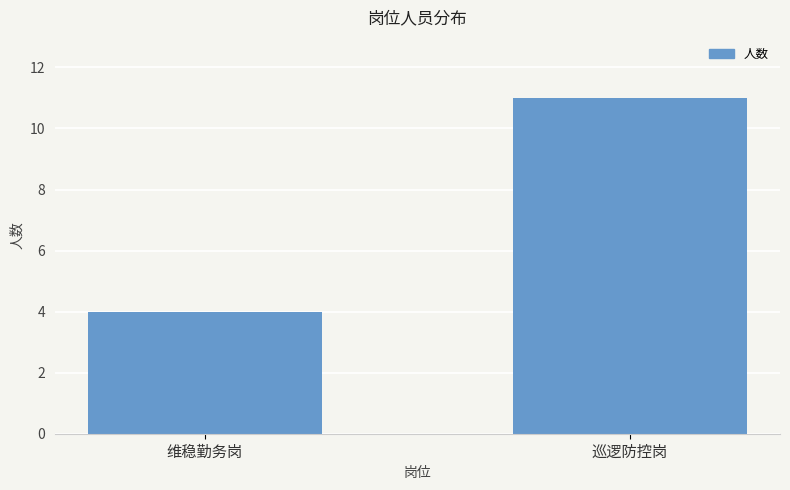

Reading left to right, transcribe all the data shown in this chart.

维稳勤务岗=4	巡逻防控岗=11